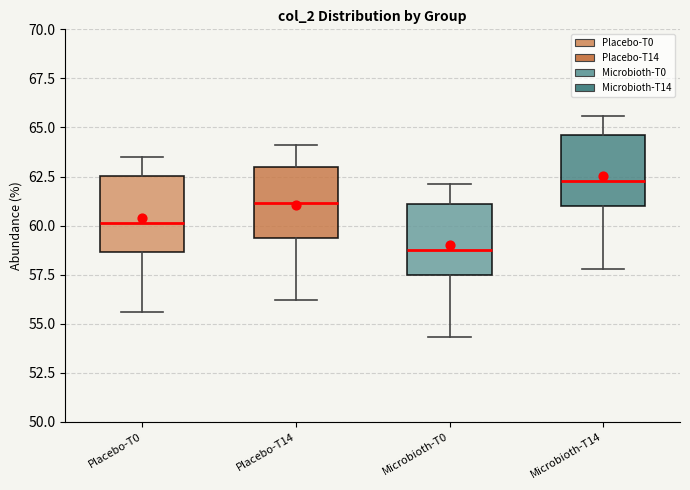

Which box has the lowest median line?

Microbioth-T0